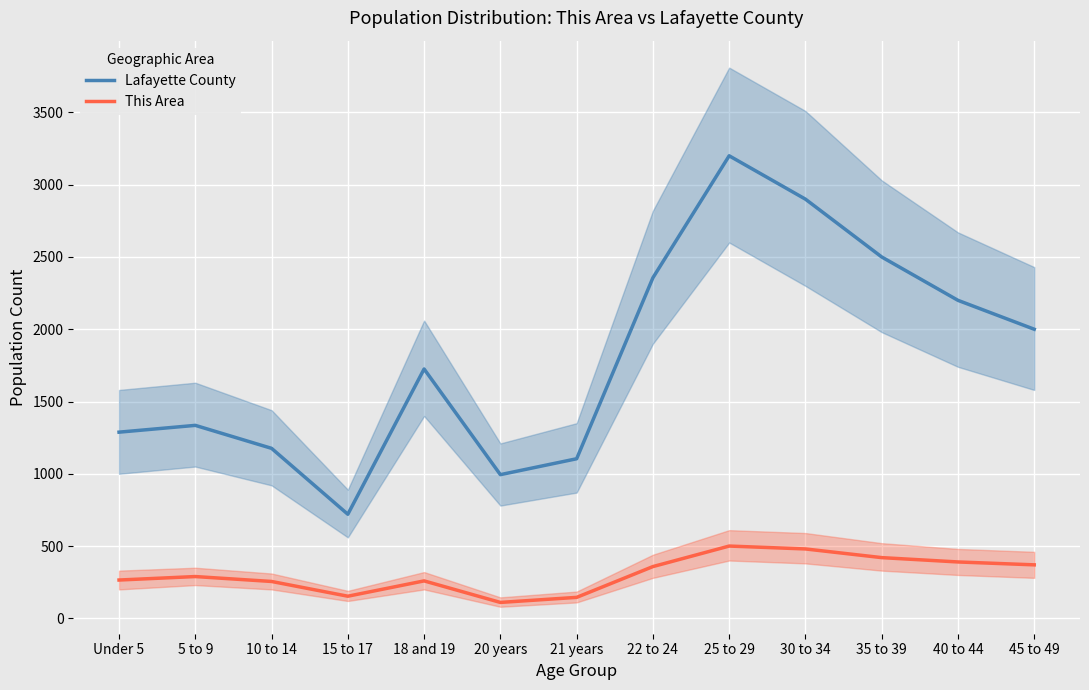

List the series in order of their peak value, highest first.

Lafayette County, This Area